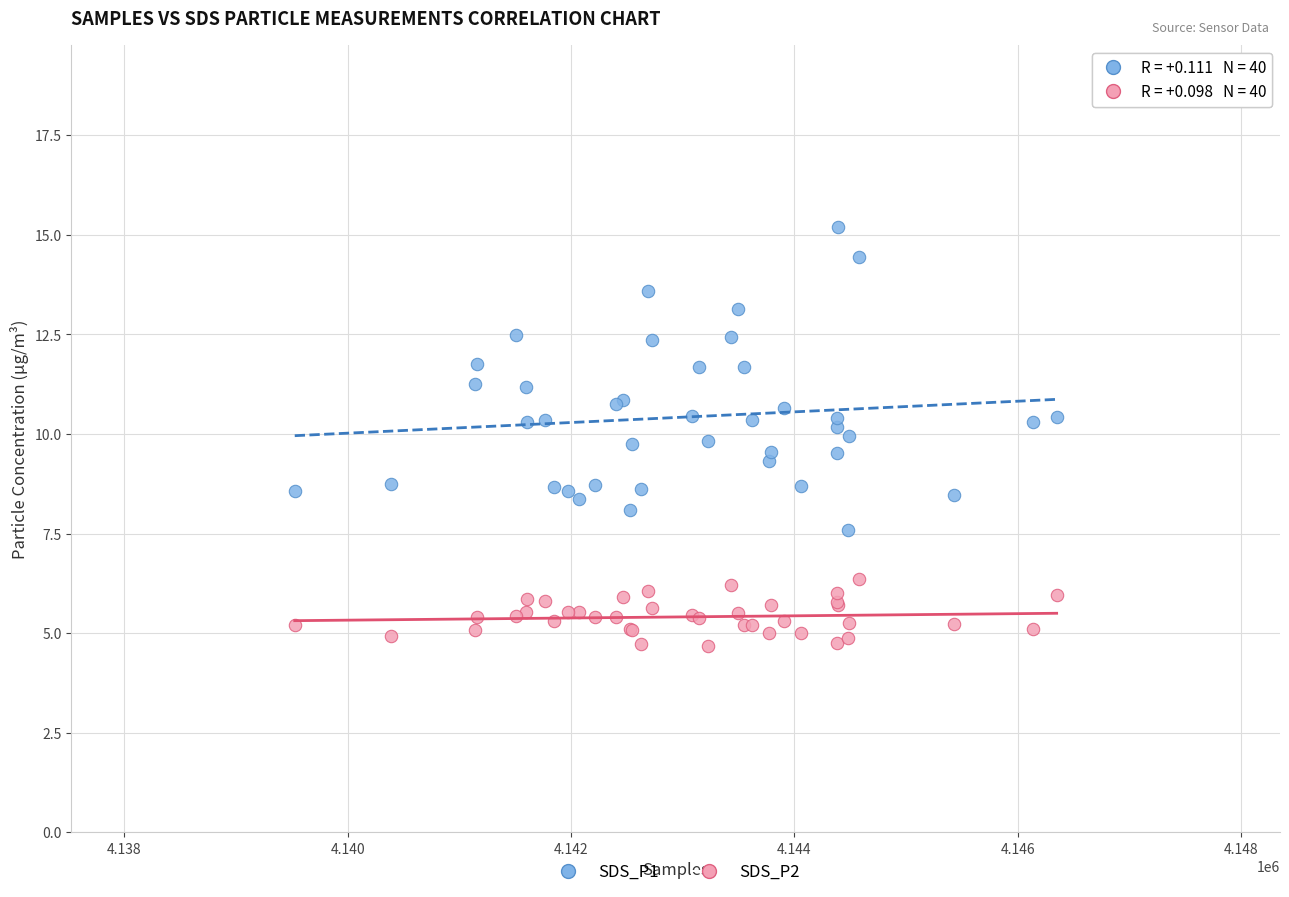

Which series contains the lowest Y value?

SDS_P2